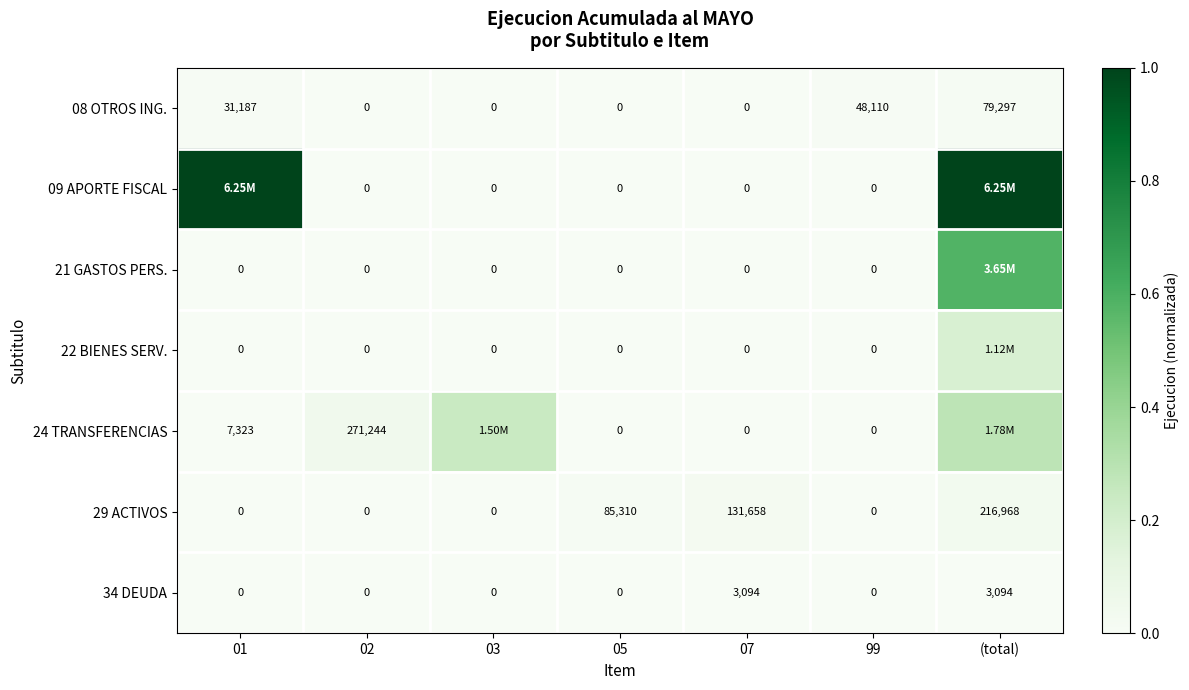

True or false: 29 ACTIVOS has a value of 0.0 at 01.

True